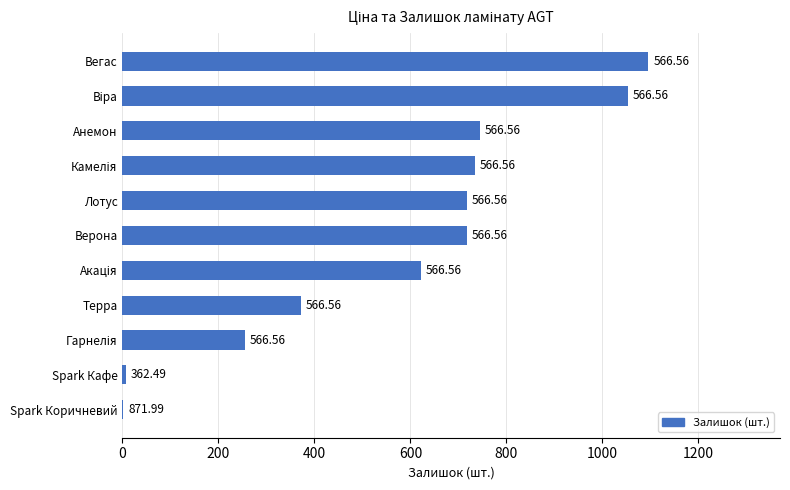

Are the bars horizontal?

Yes